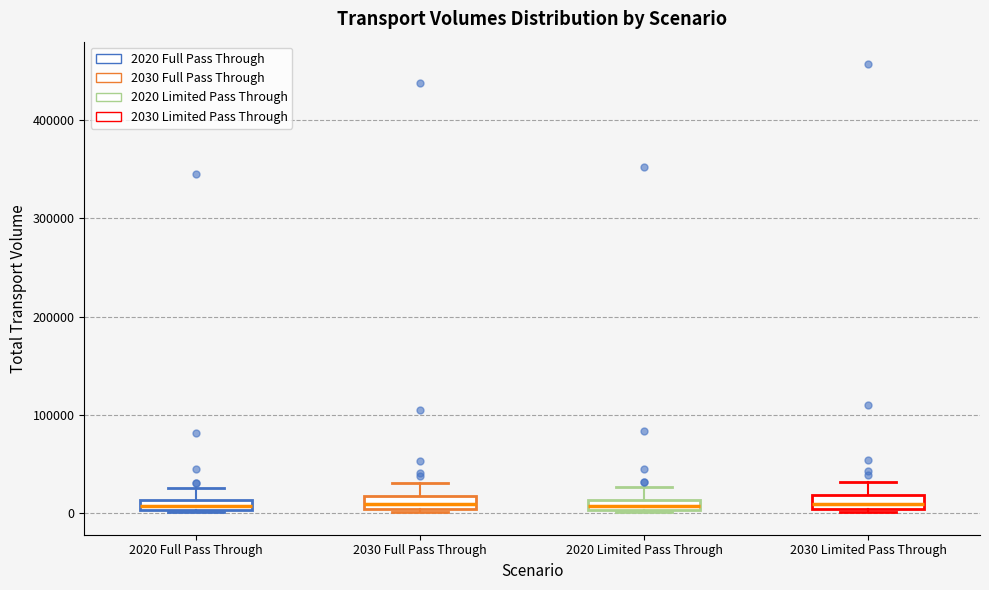

Where is the lower edge of the box for 2020 Limited Pass Through on the y-axis? The values are not printed on the chart, so give them approximately, as read against the axis.

0